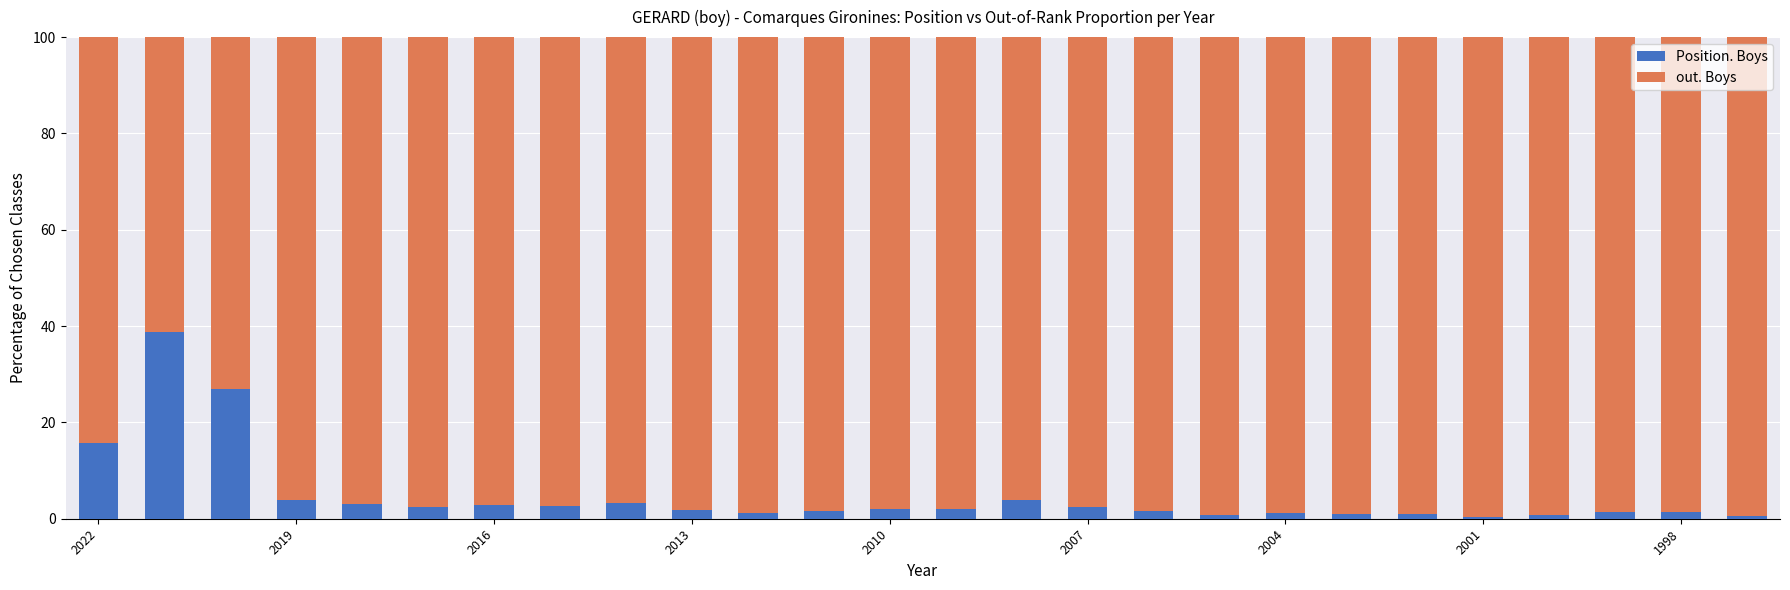

What is the difference between the maximum and minimum values in the Position. Boys series?

38.5